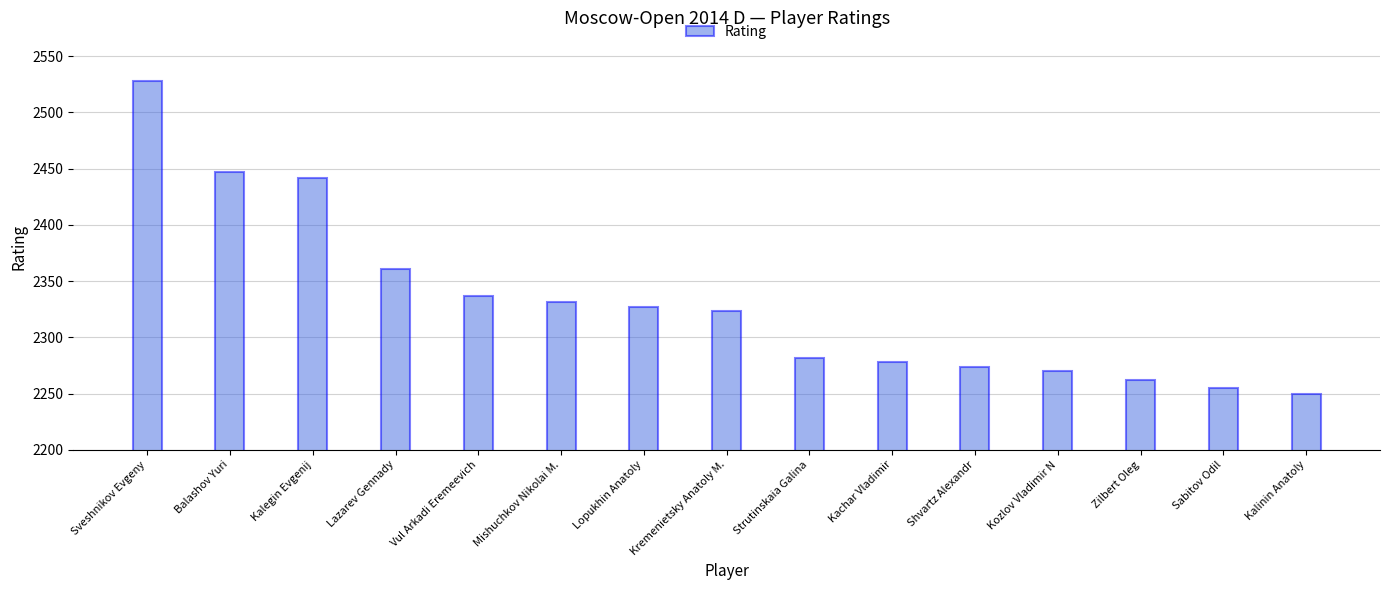

What is the change in value from Kachar Vladimir to Kozlov Vladimir N?

-8